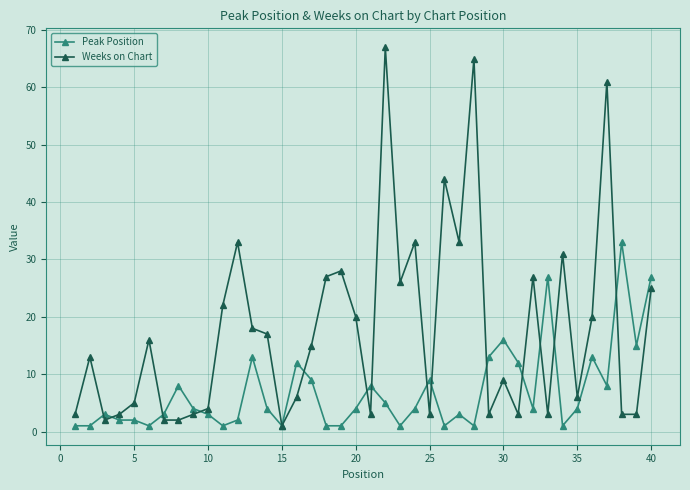

Which series has the largest total across all categories?

Weeks on Chart